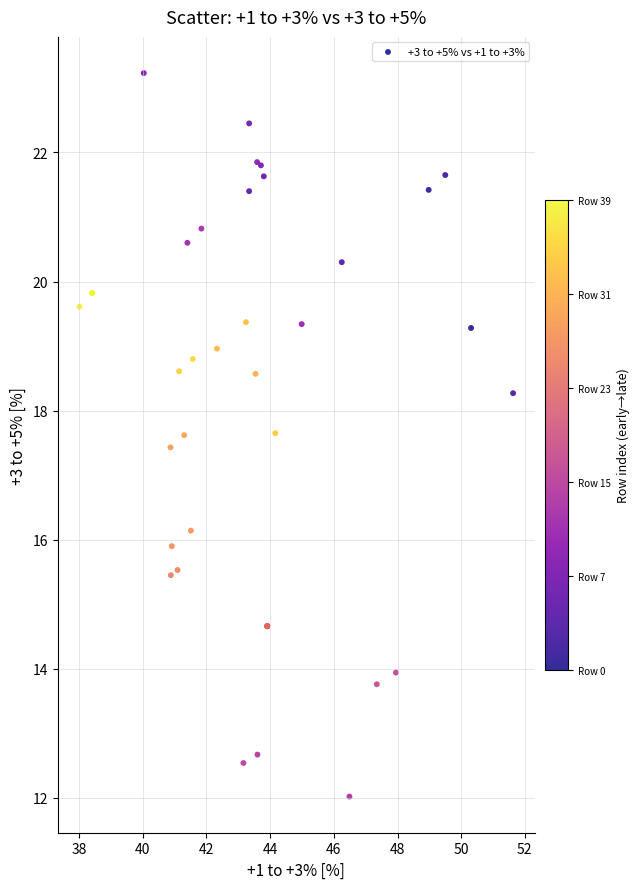

What Y value in the scatter plot is closest to 17?

17.4